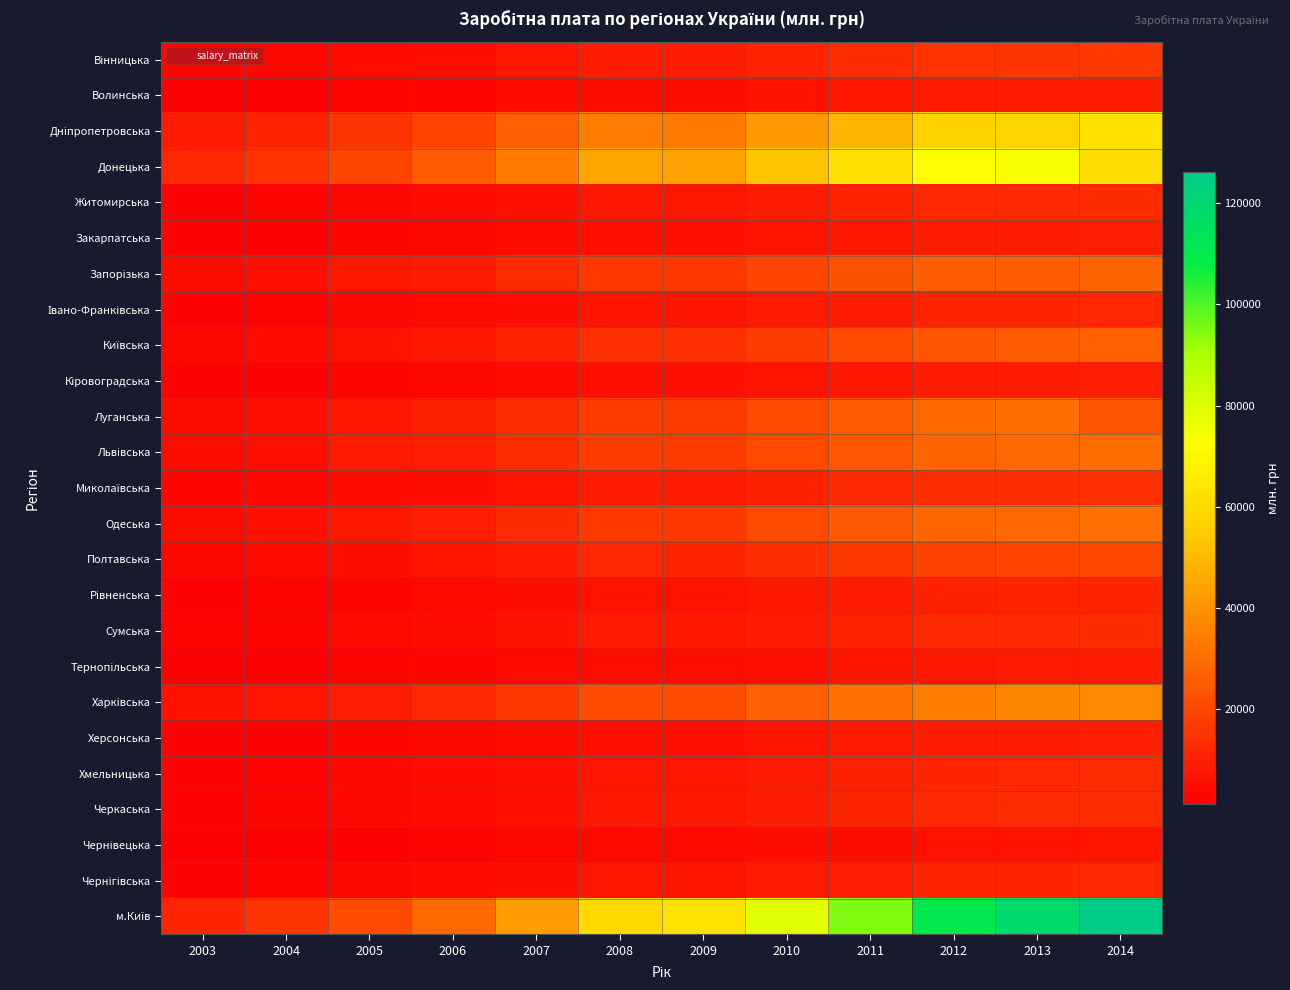

At 2011, list the series in order from largest to smallest.

м.Київ, Донецька, Дніпропетровська, Харківська, Луганська, Одеська, Львівська, Запорізька, Київська, Полтавська, Вінницька, Миколаївська, Черкаська, Сумська, Житомирська, Хмельницька, Чернігівська, Івано-Франківська, Рівненська, Херсонська, Закарпатська, Кіровоградська, Волинська, Тернопільська, Чернівецька